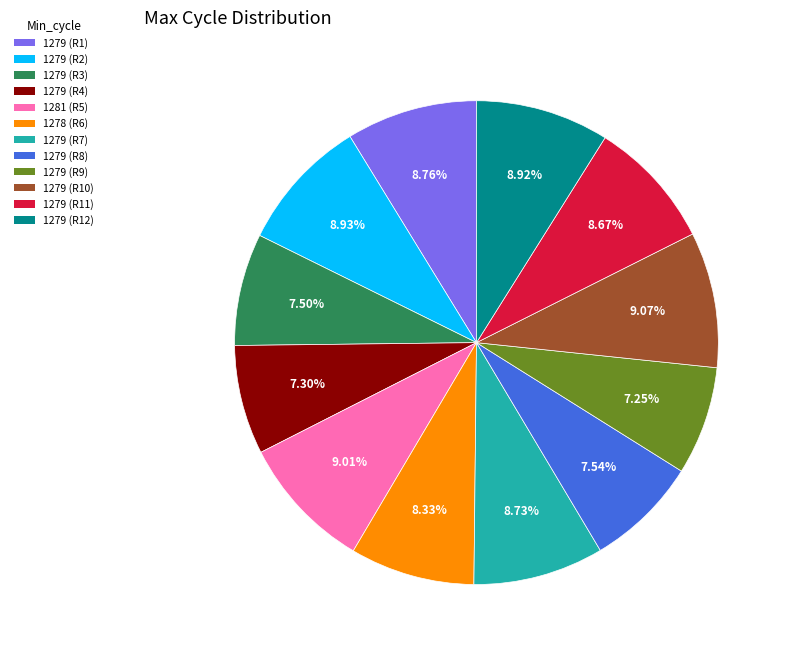

Is there a majority slice in this chart?

No